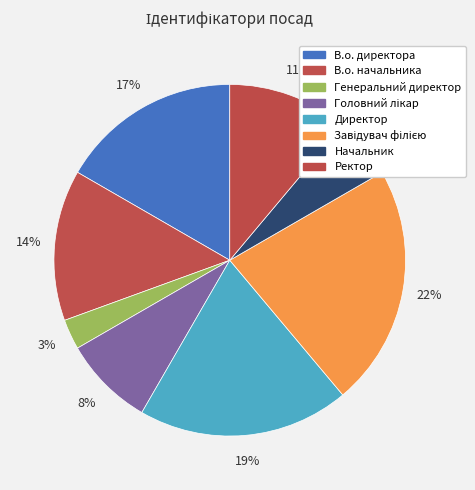

What portion of the pie excludes Ректор?

88.9%